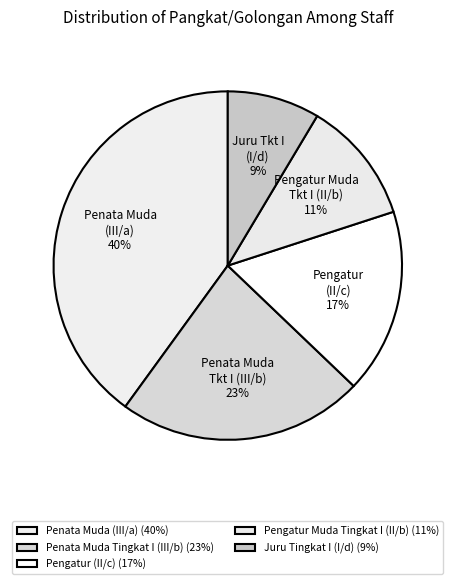

Combined, what portion of the pie is Penata Muda (III/a) and Pengatur Muda Tingkat I (II/b)?

51.4%